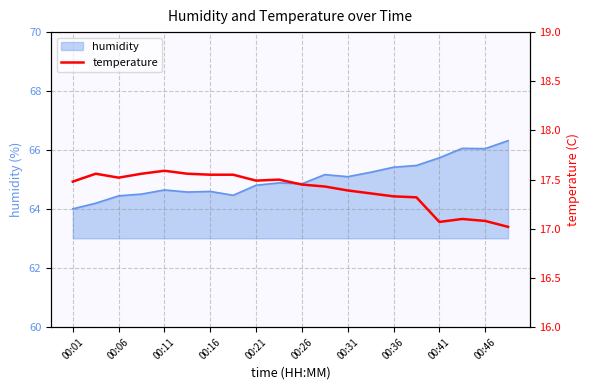

The humidity series shows 13.1 at 00:26. True or false?

False